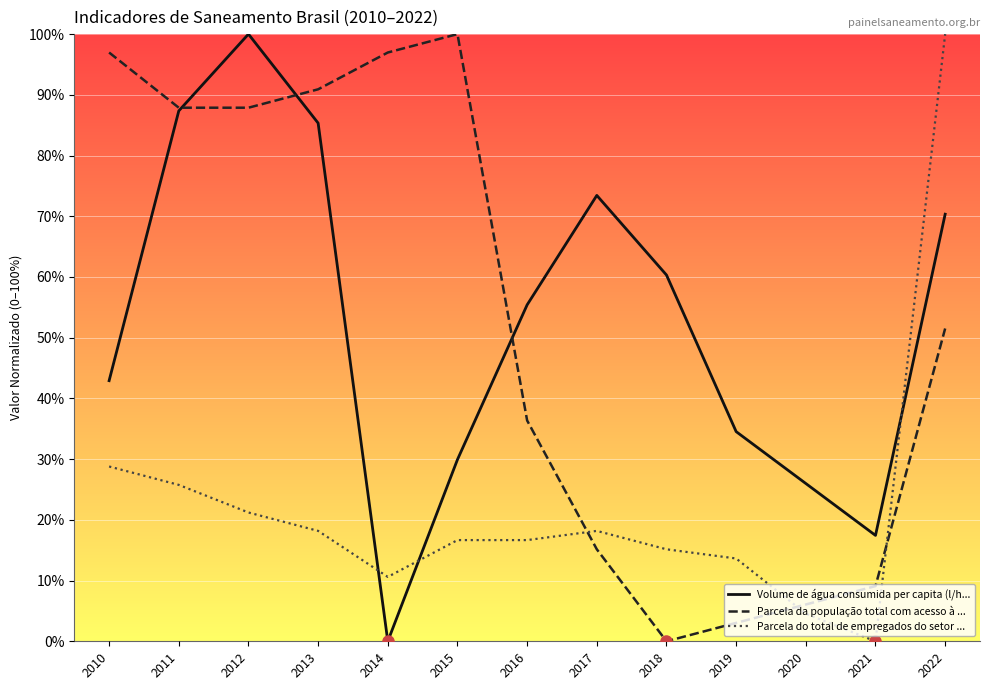

How many intersections are there between Parcela da população total com acesso à ... and Parcela do total de empregados do setor ...?

3